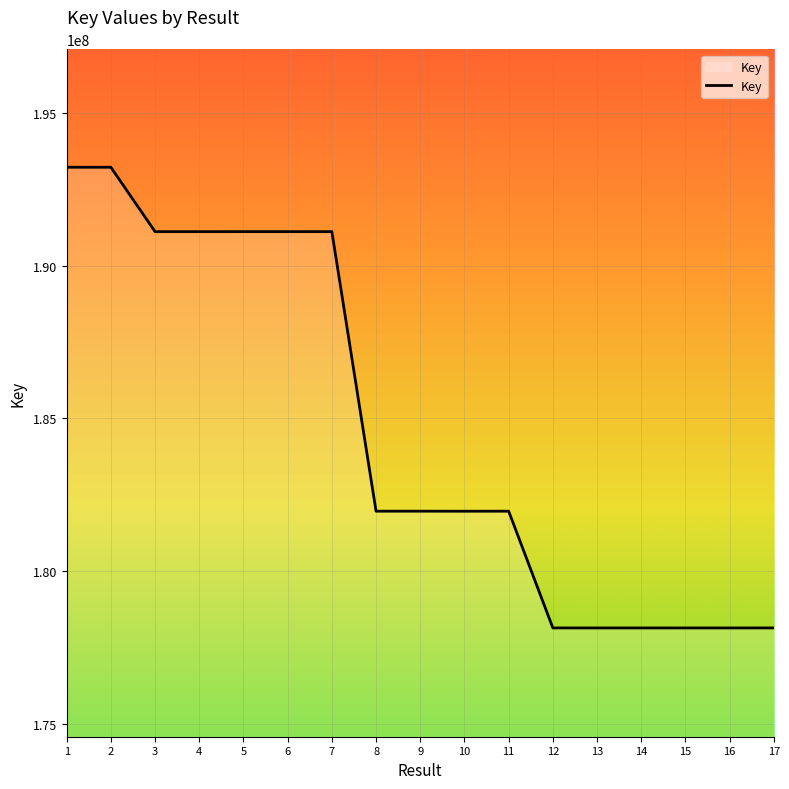

The value at 10 is 272678323. True or false?

False